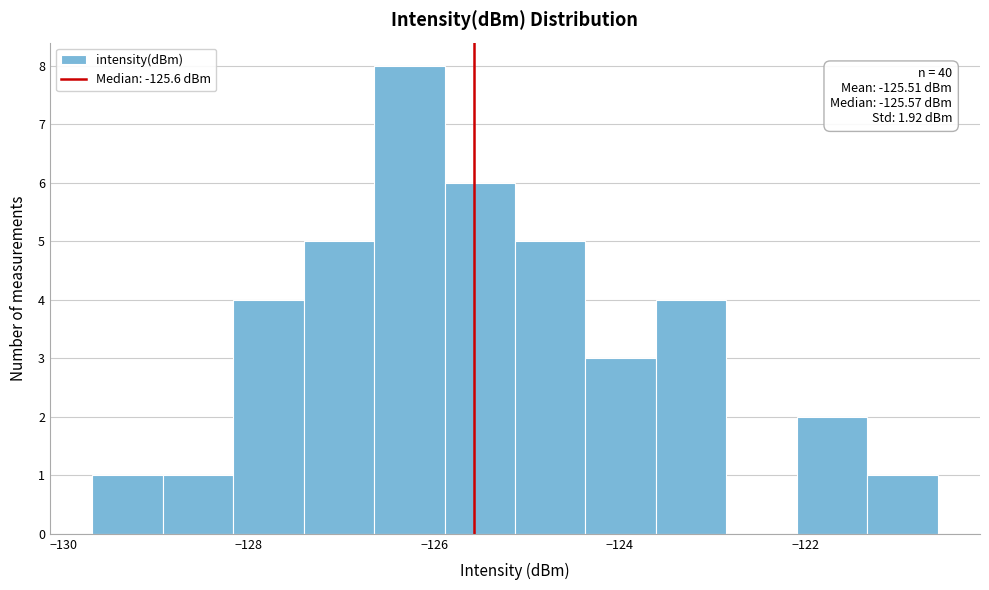

Around what value on the x-axis is the tallest bar? Give the approximate position of its centre, as read against the axis.

-126.2